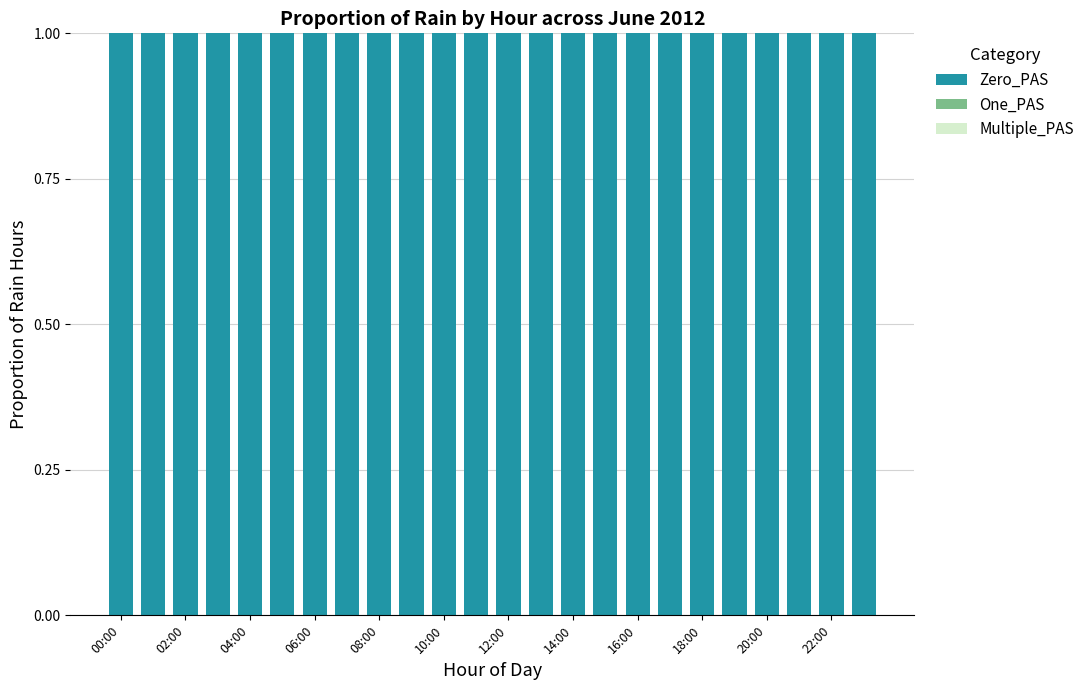

Which has a higher value, 19 or 21?

19